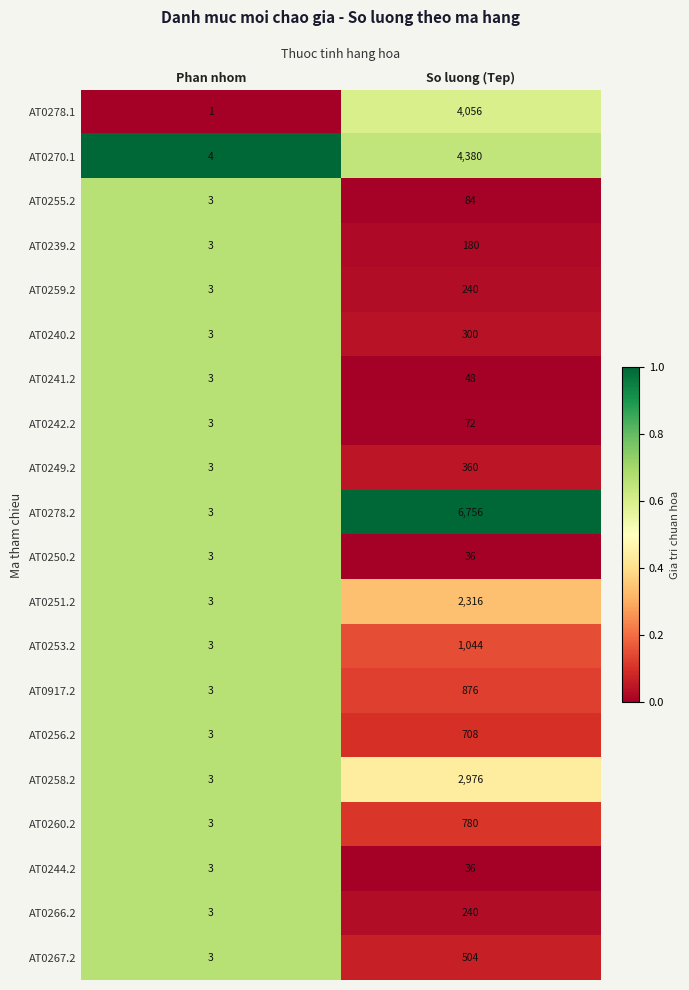

What is the average value of the AT0244.2 series?

20